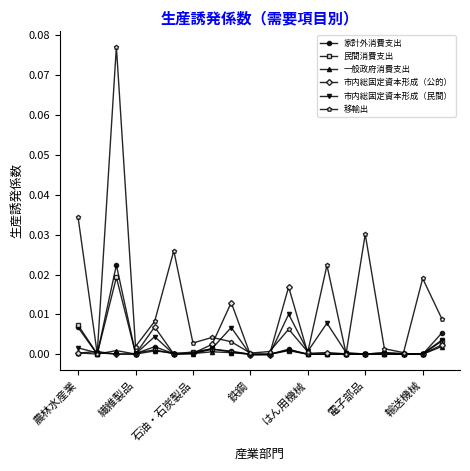

Which series has the largest total across all categories?

移輸出